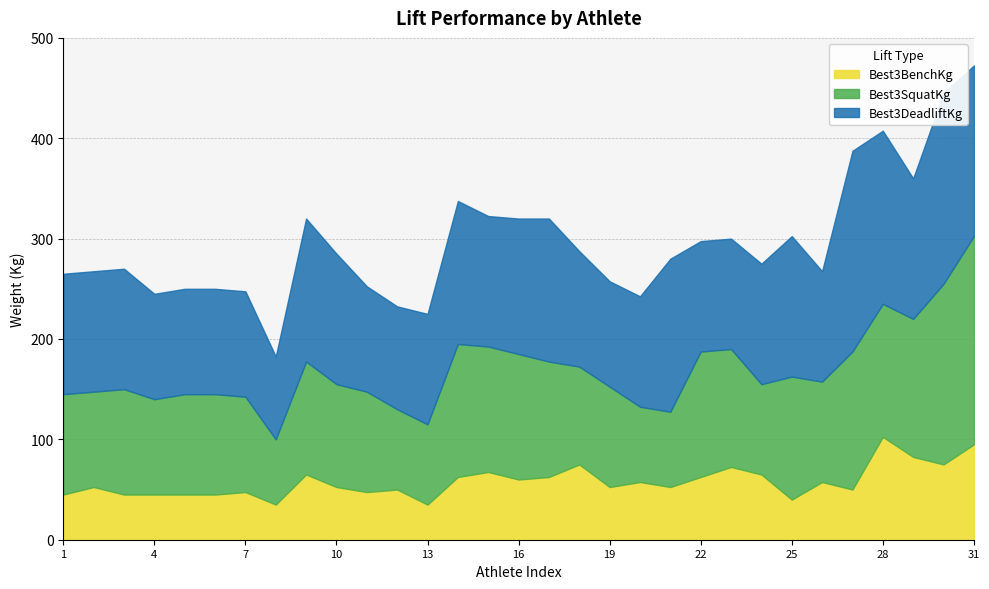

True or false: Best3BenchKg has a value of 35.0 at 13.

True